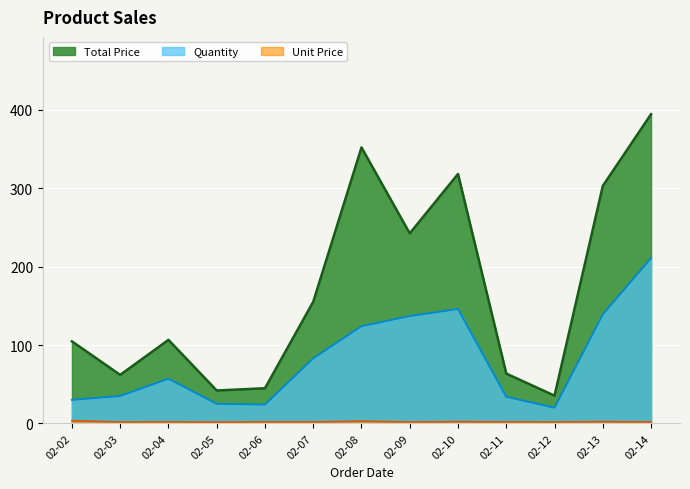

What is the difference between the maximum and minimum values in the Unit Price series?

1.8